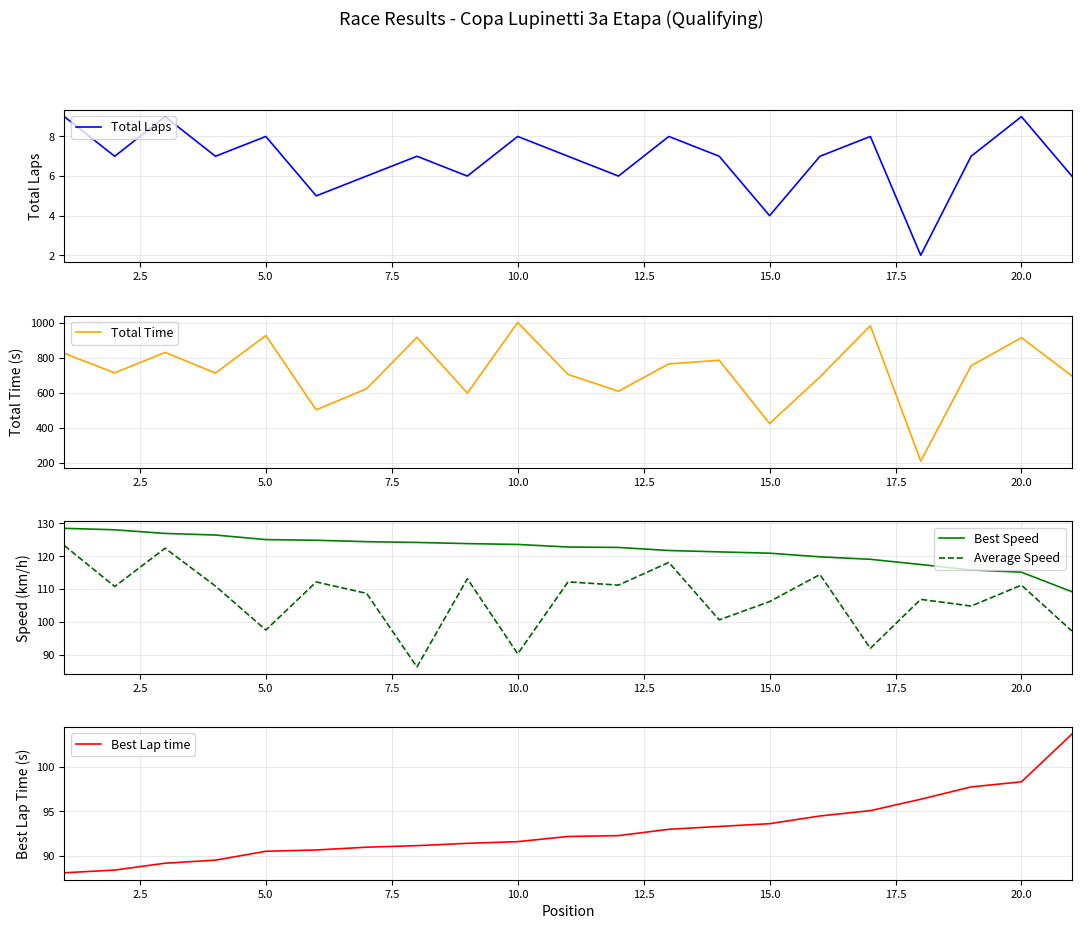

Is it true that Best Speed equals 121.0 at 15.0?

True